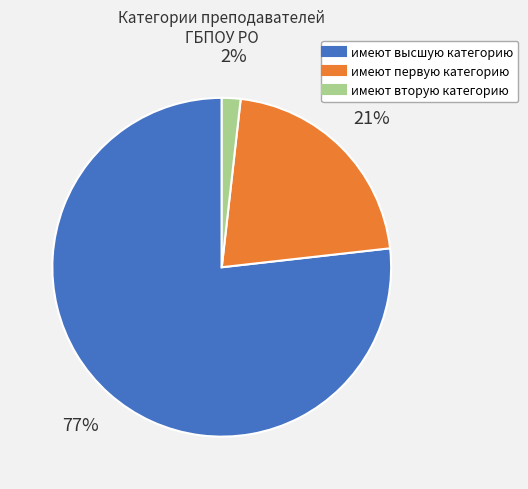

The имеют первую категорию slice represents 15% of the pie. True or false?

False